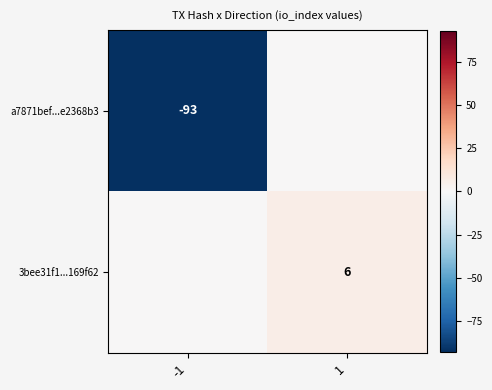

Is the value of a7871bef...e2368b3 at -1 greater than the value of 3bee31f1...169f62 at 1?

No